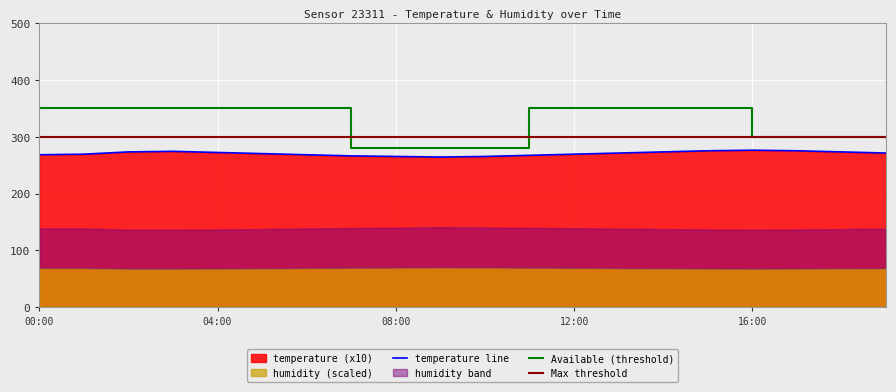

At which label does the data first exceed 271?

02:00